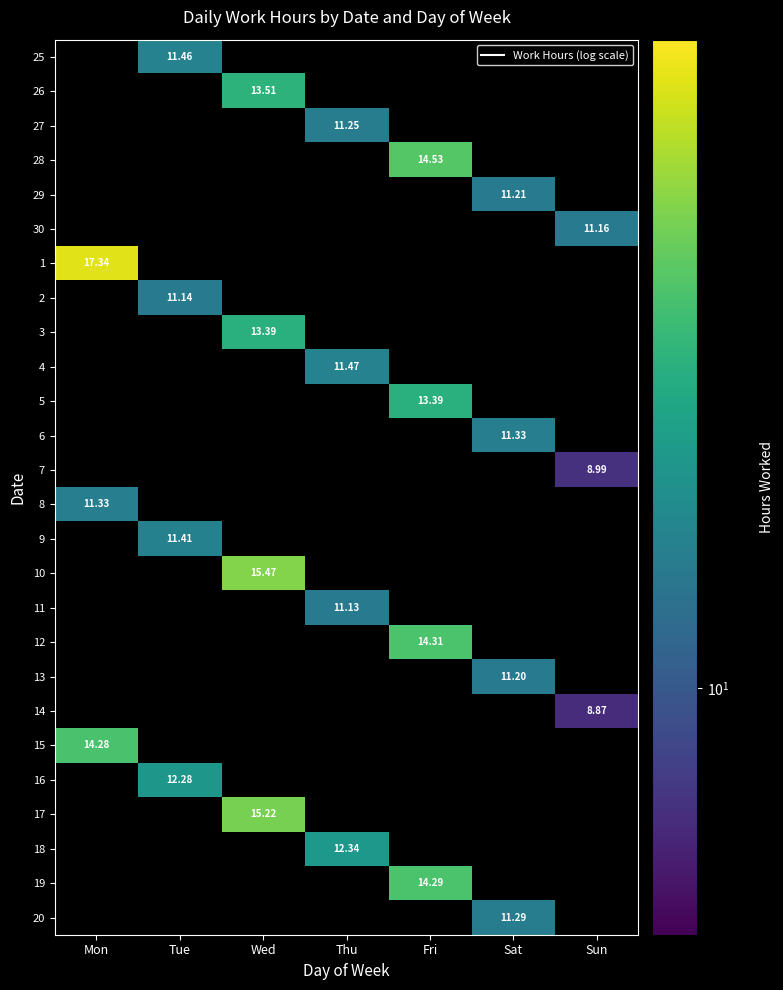

What is the highest value of the 8 series?

11.3